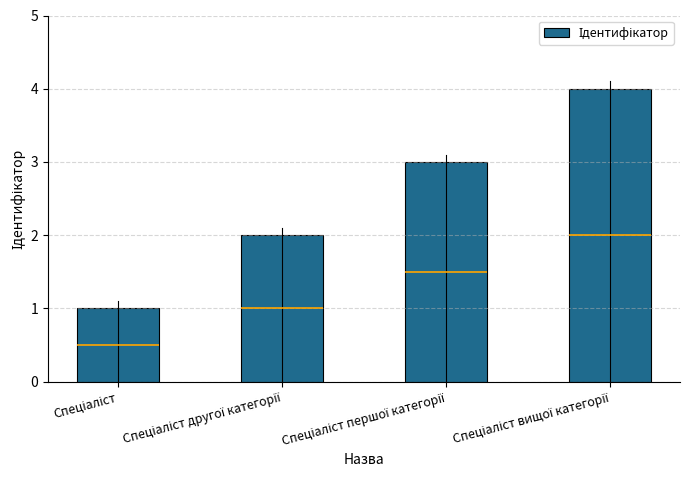

What value does the data have at Спеціаліст другої категорії?

2